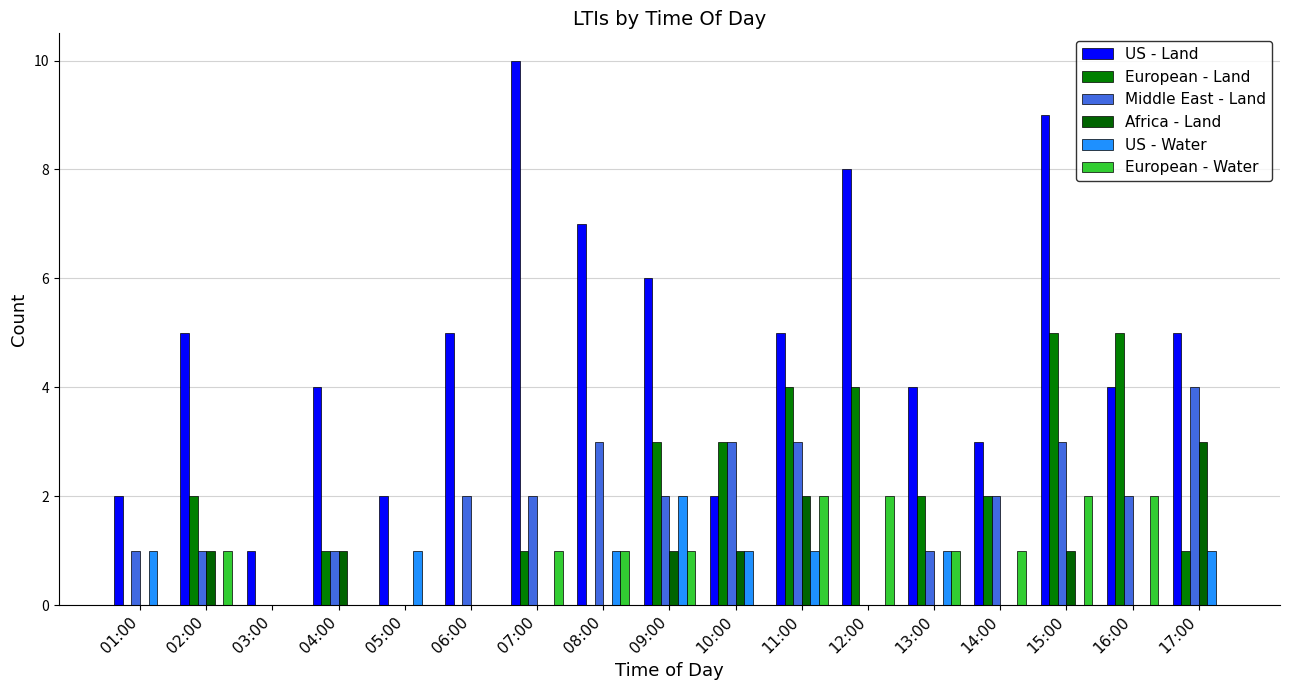

What is the label of the 2nd bar from the left?

02:00